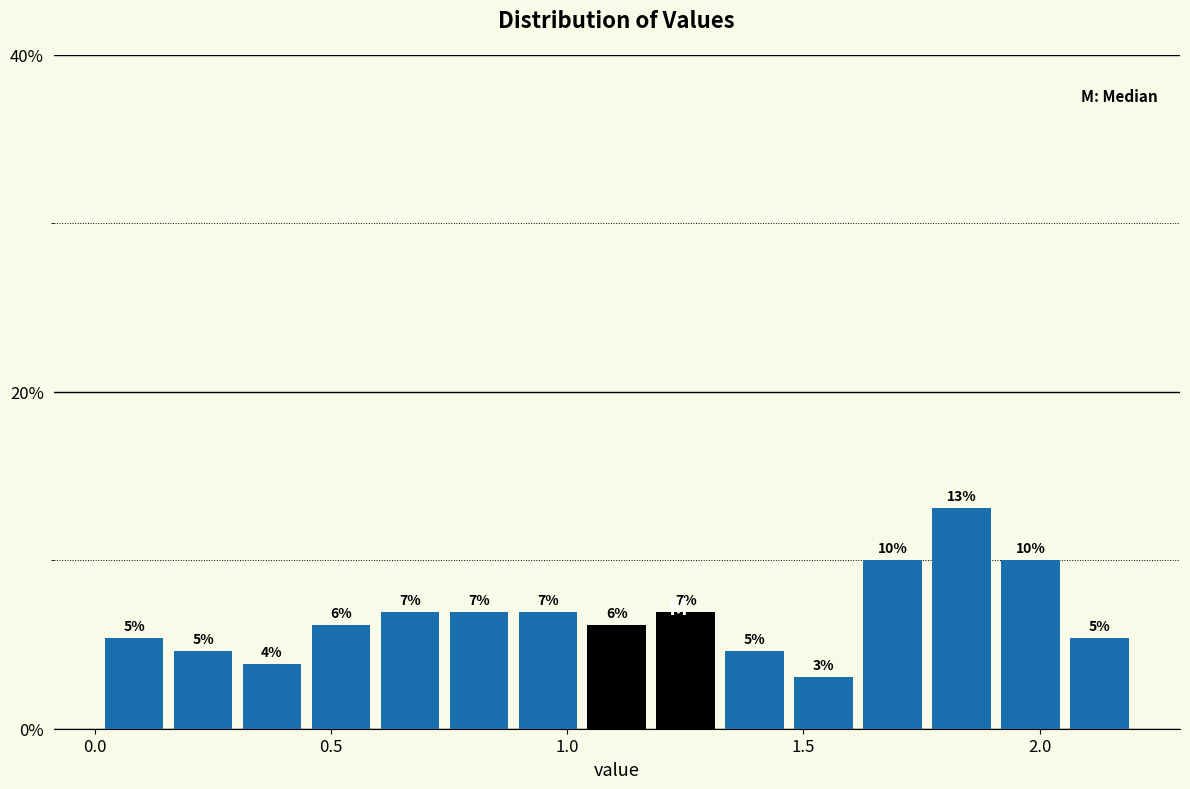

Read against the x-axis, roughly where is the centre of the tallest bar?

1.85